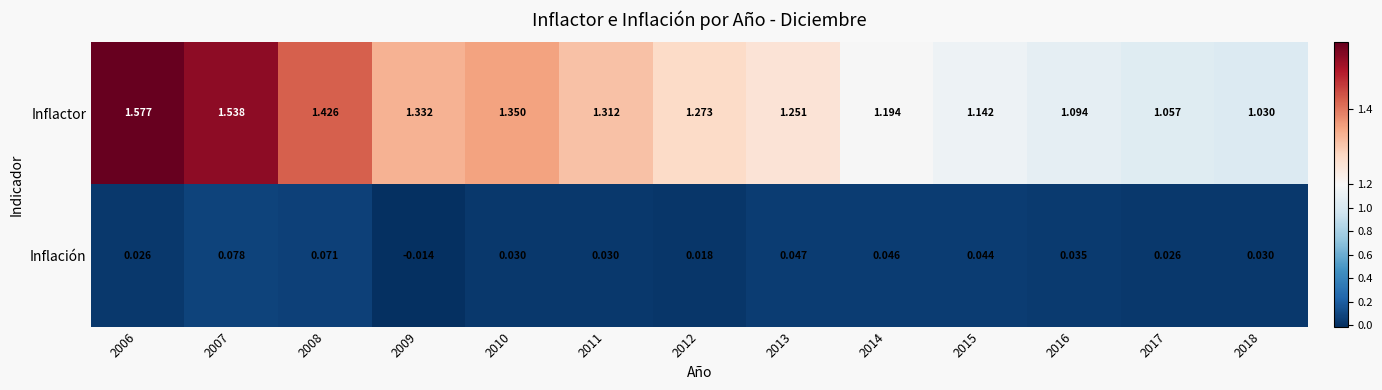

Which series changed the most between 2014 and 2017?

Inflactor